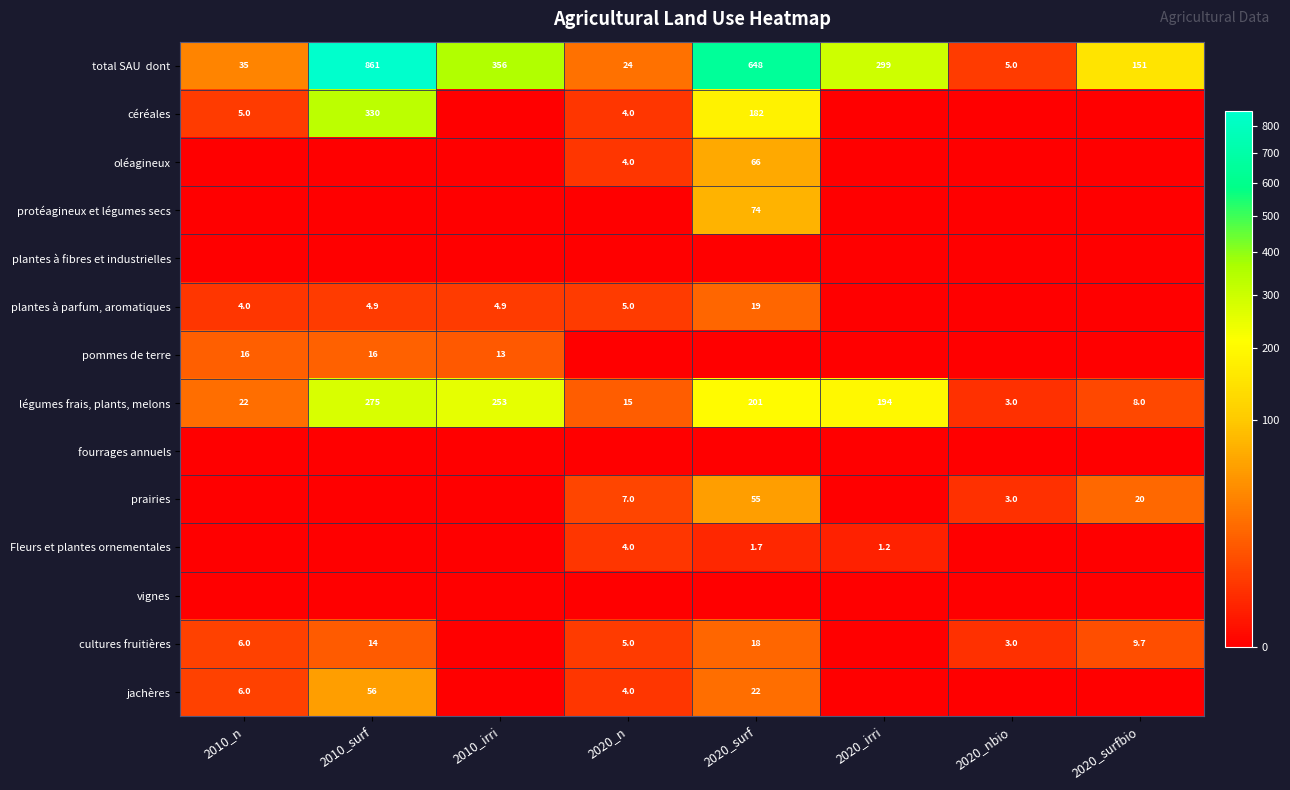

Is it true that oléagineux equals 4.0 at 2020_n?

True